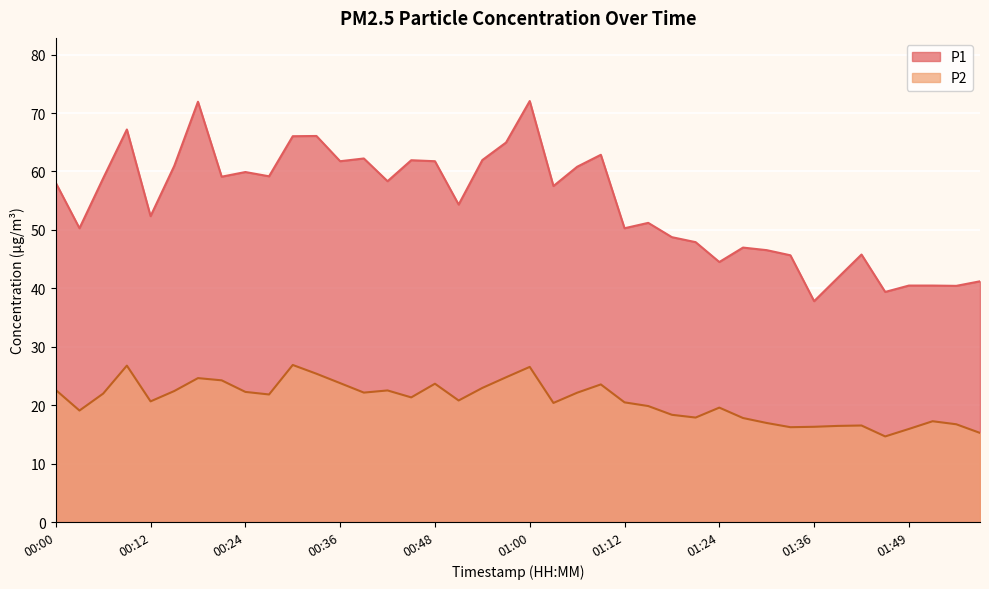

Read the P2 value at 01:24.

19.6